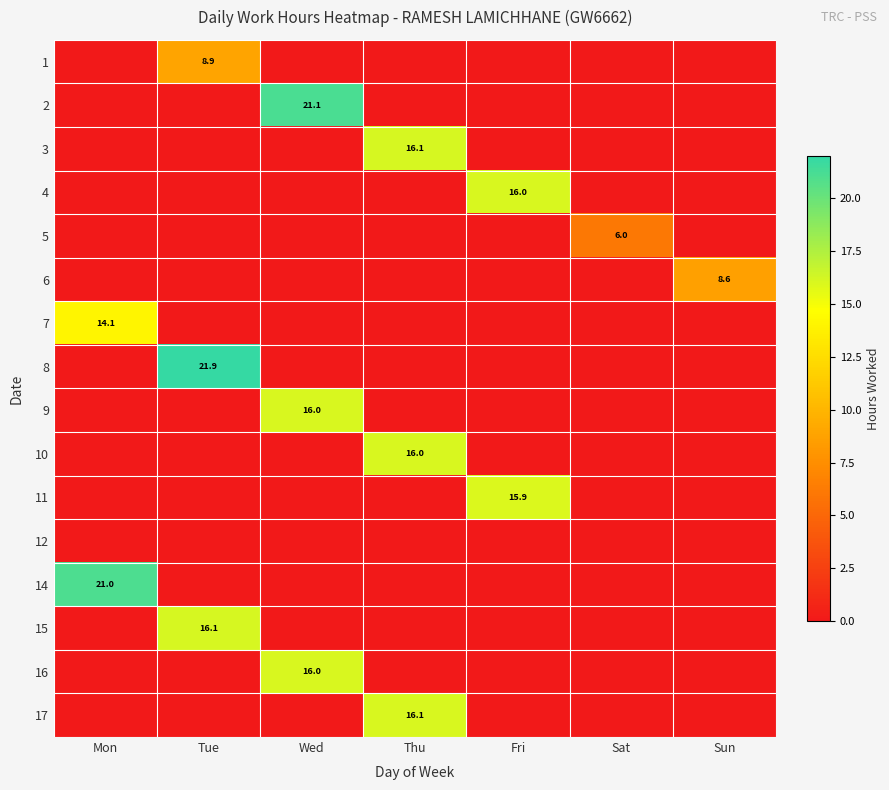

The value of 2 at Wed is 30.2. True or false?

False